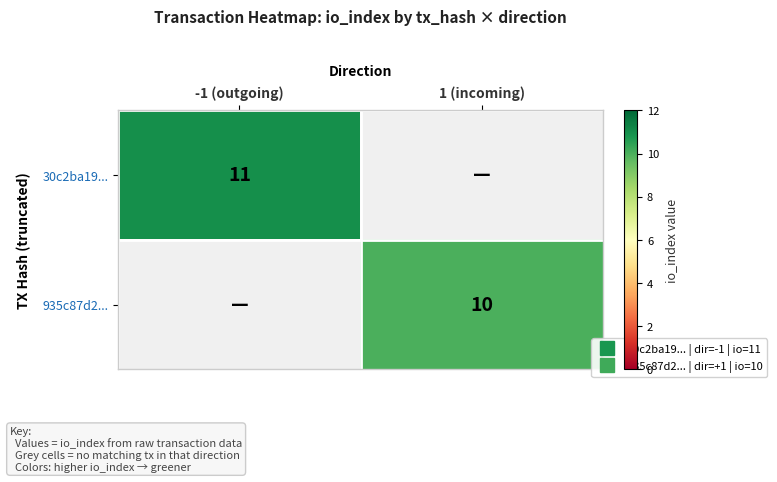

Which label corresponds to the largest value in the chart?

-1 (outgoing)